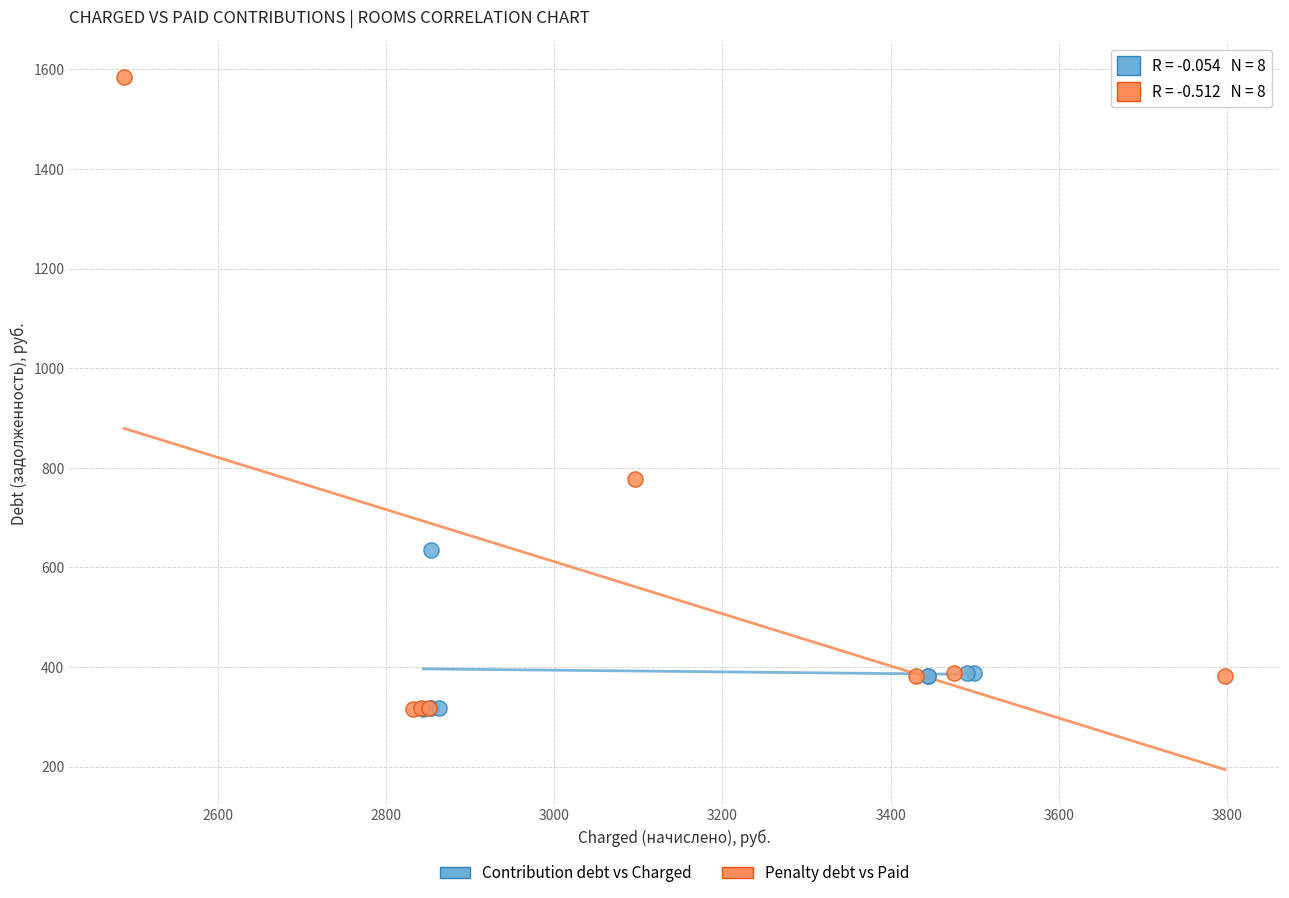

Which series reaches the maximum Y coordinate?

Penalty debt vs Paid